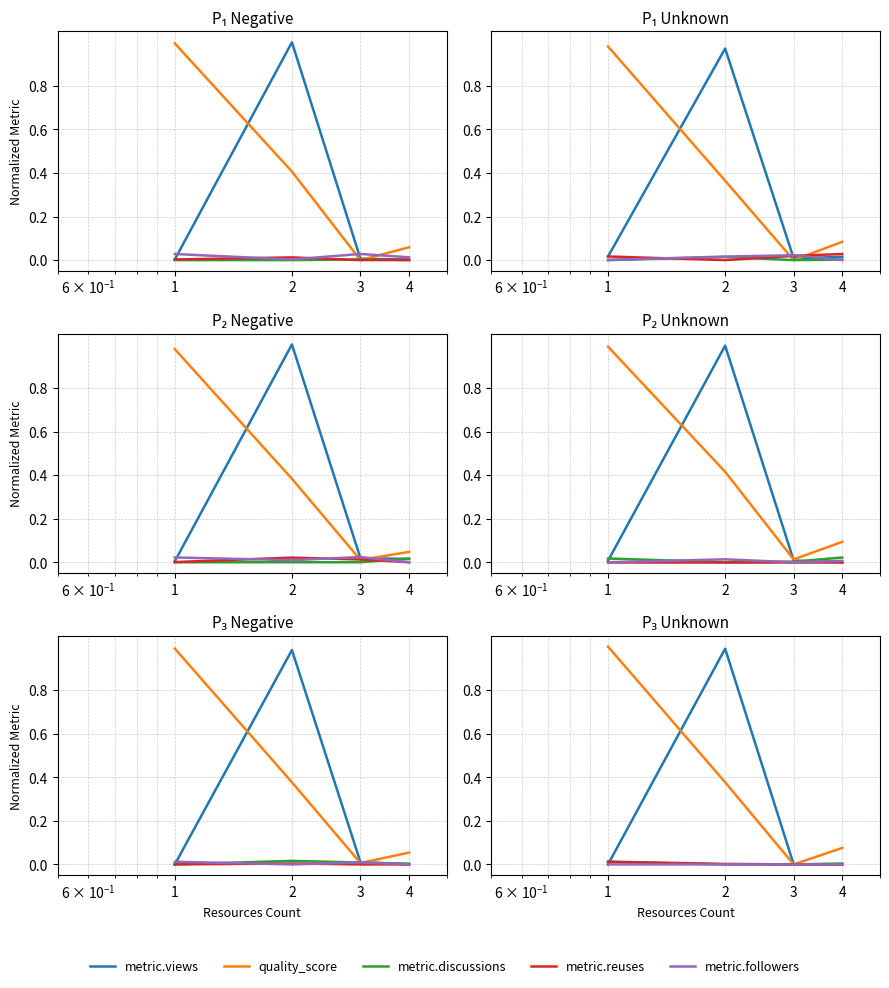

Does the chart display data point markers on the line(s)?

No